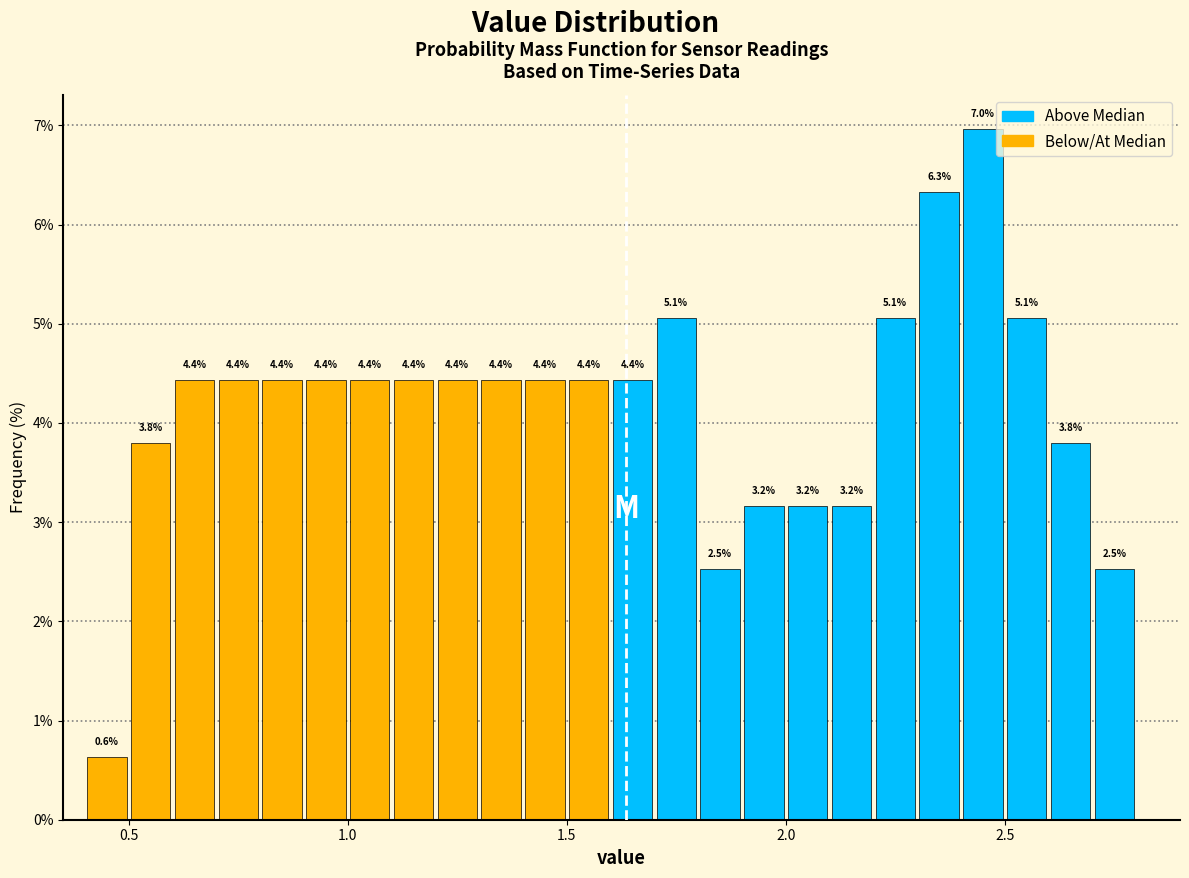

Around what value on the x-axis is the tallest bar? Give the approximate position of its centre, as read against the axis.

2.45